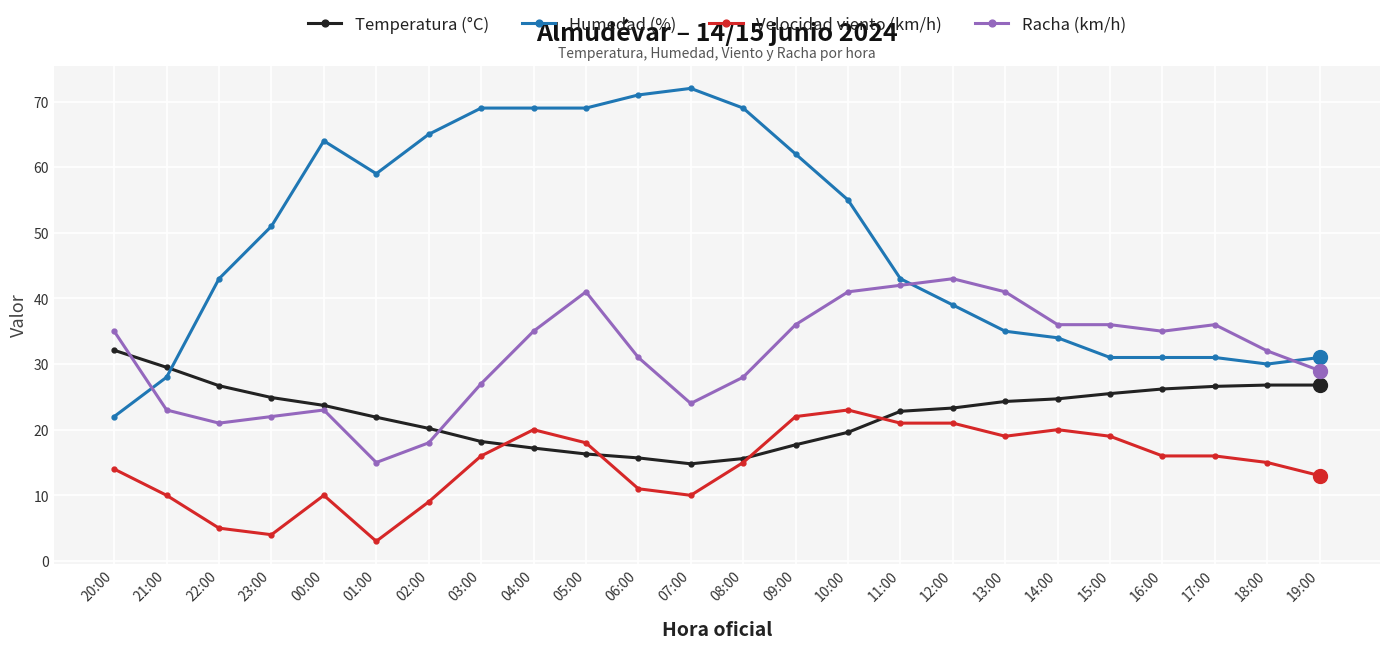

What is the spread (max minus min) of values at 19:00?

18.0